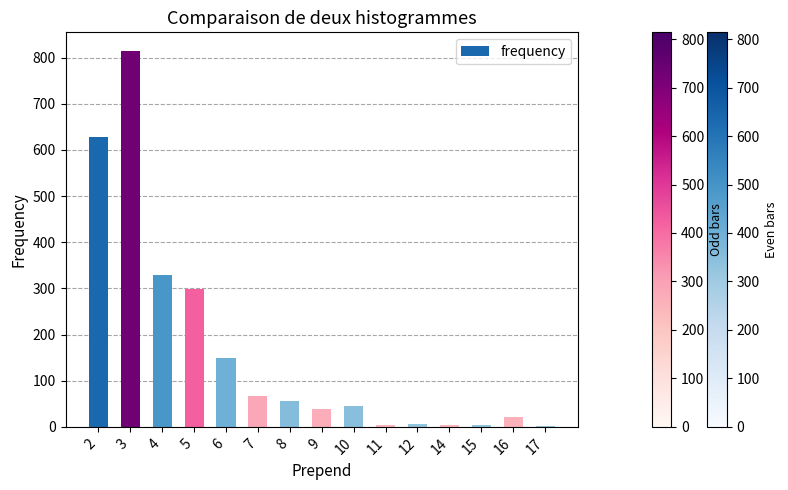

Are the bars horizontal?

No